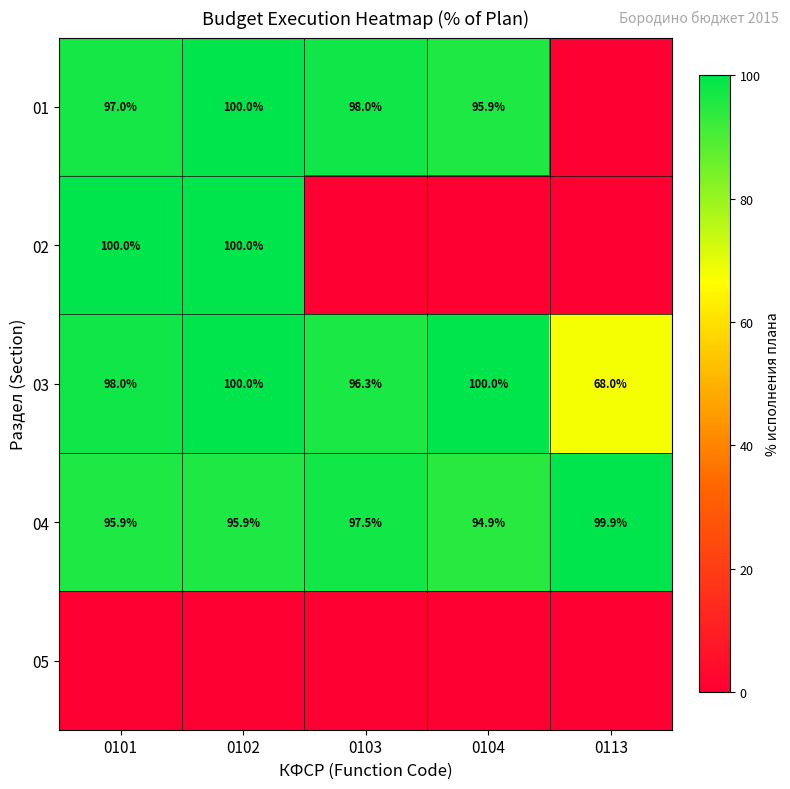

True or false: 04 has a value of 99.9 at 0113.

True